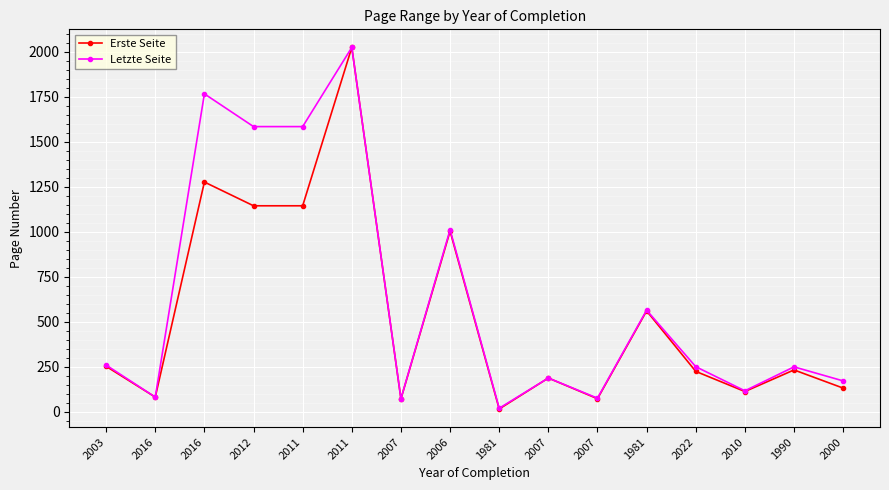

What is the average value of the Letzte Seite series?

627